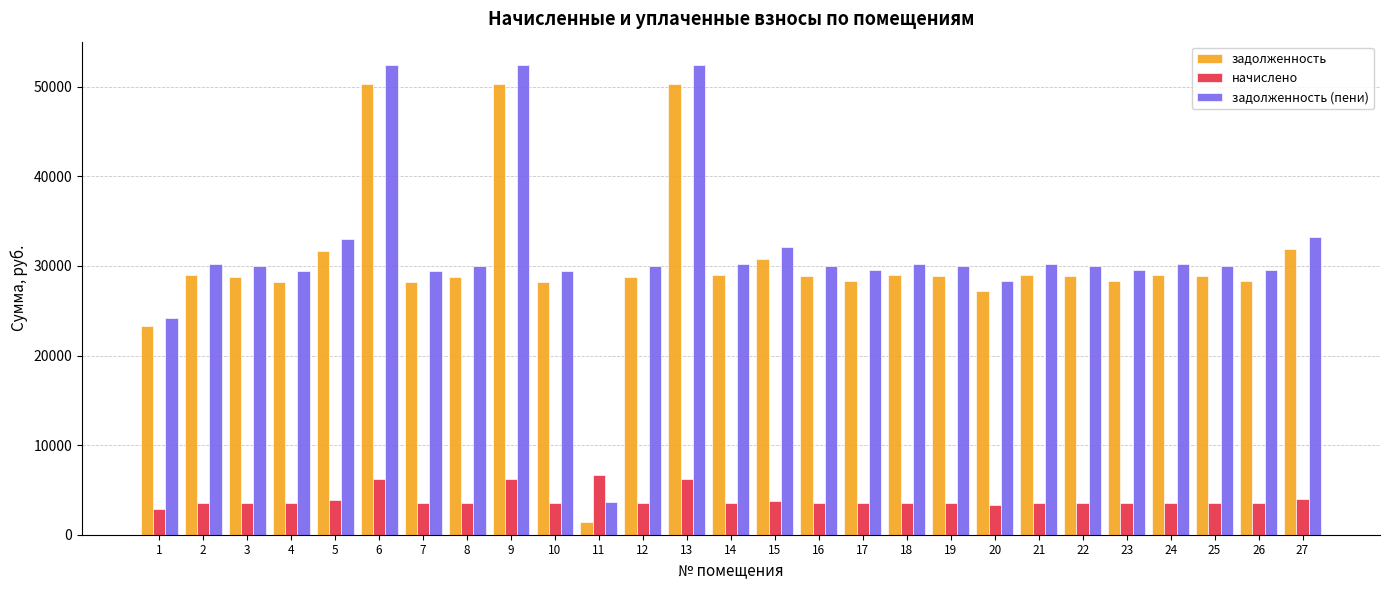

What is the greatest value displayed?

52417.2